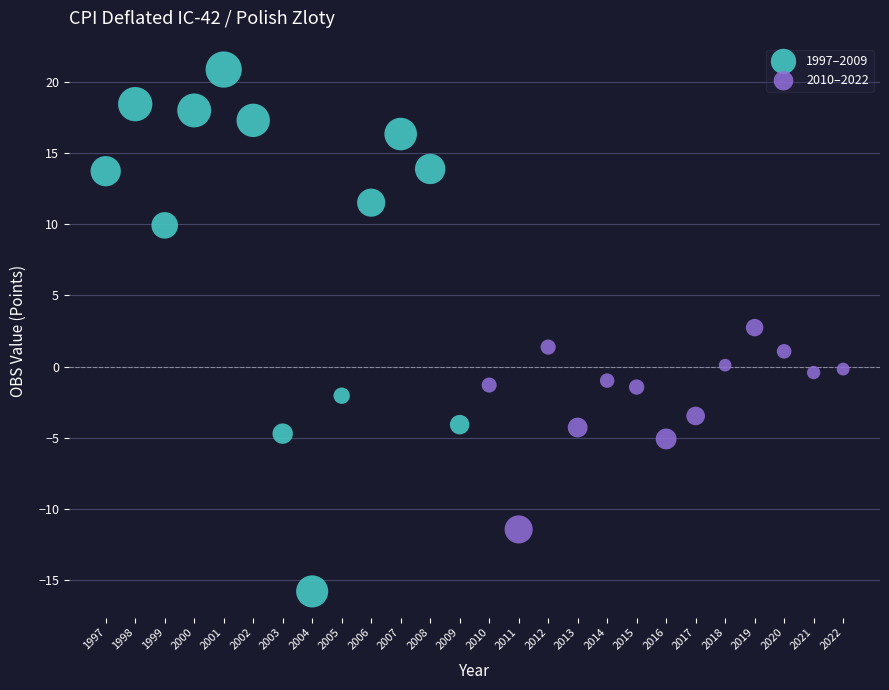

Which series contains the lowest Y value?

1997–2009